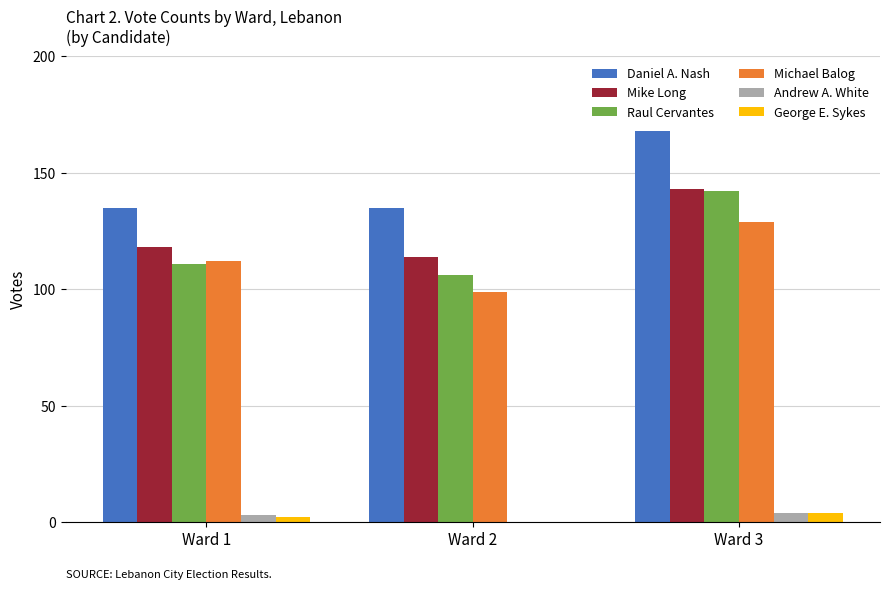

Does the chart contain stacked bars?

No